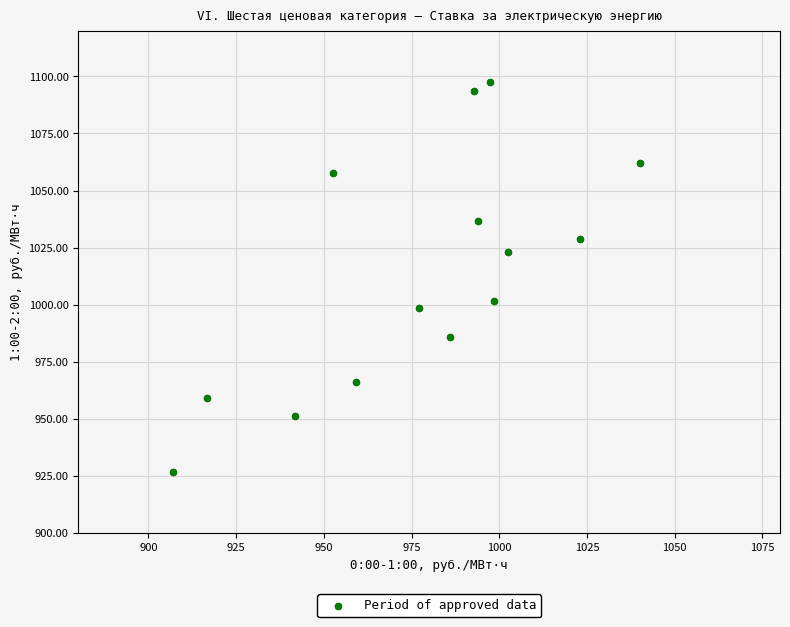

What Y value in the scatter plot is closest to 1011?

1001.8